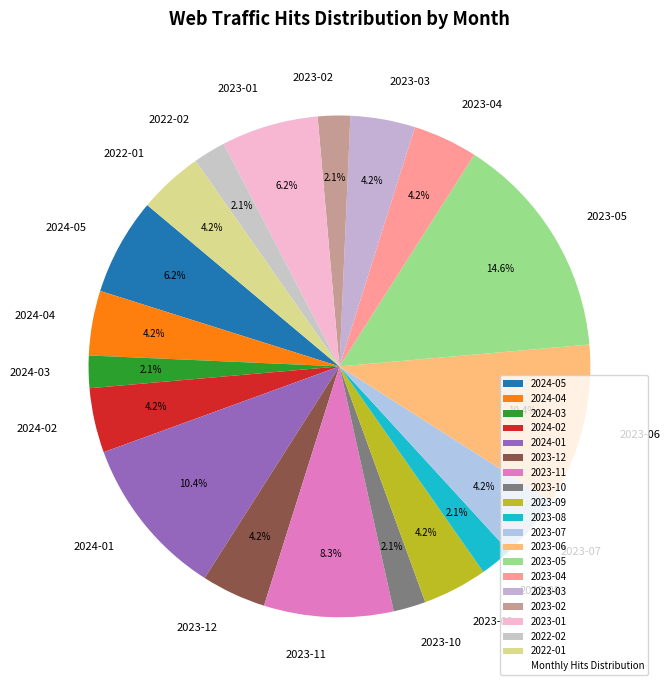

Which category has the biggest portion of the pie?

2023-05